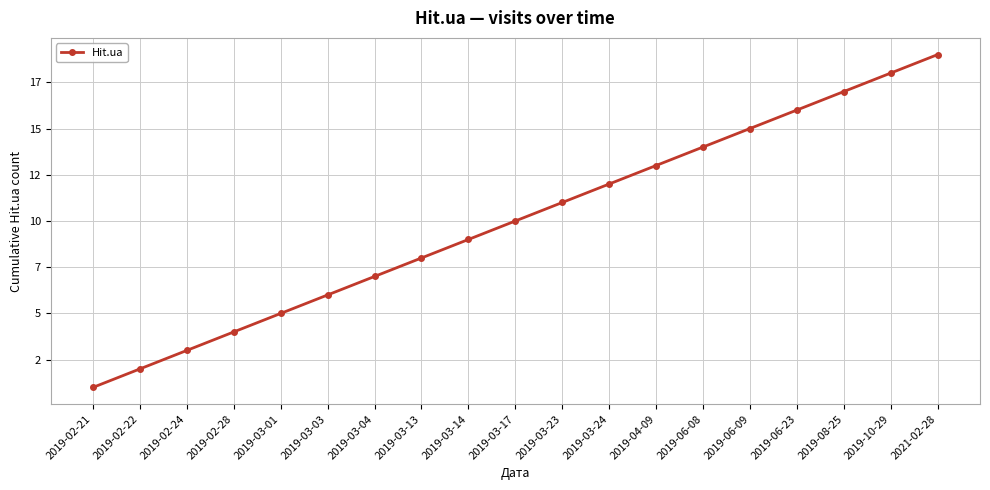

Reading right to left, what are all the values shown in this chart?

19	18	17	16	15	14	13	12	11	10	9	8	7	6	5	4	3	2	1